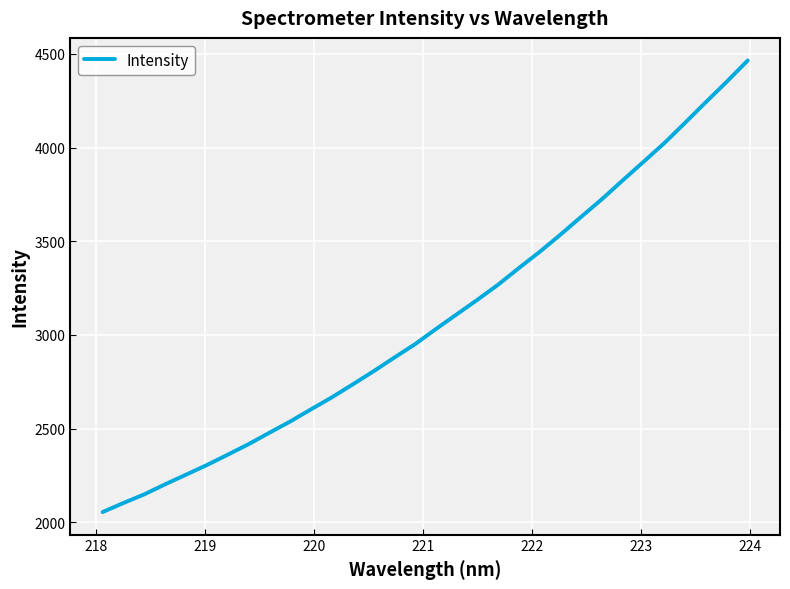

What is the difference between the maximum and minimum values?

2410.2